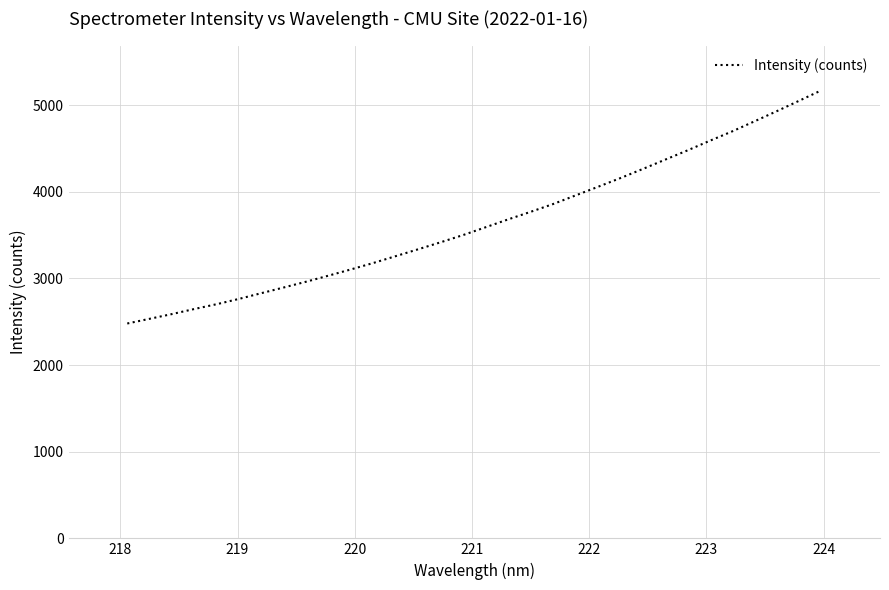

What is the difference between the maximum and minimum values?

2691.6